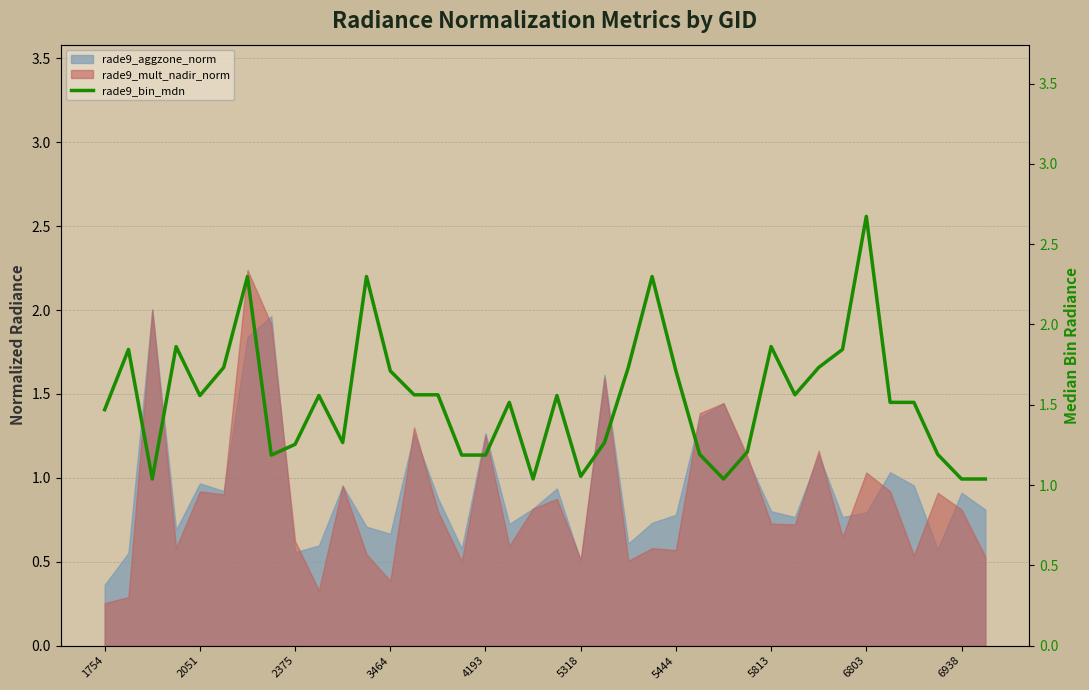

How many lines are shown in the chart?

1